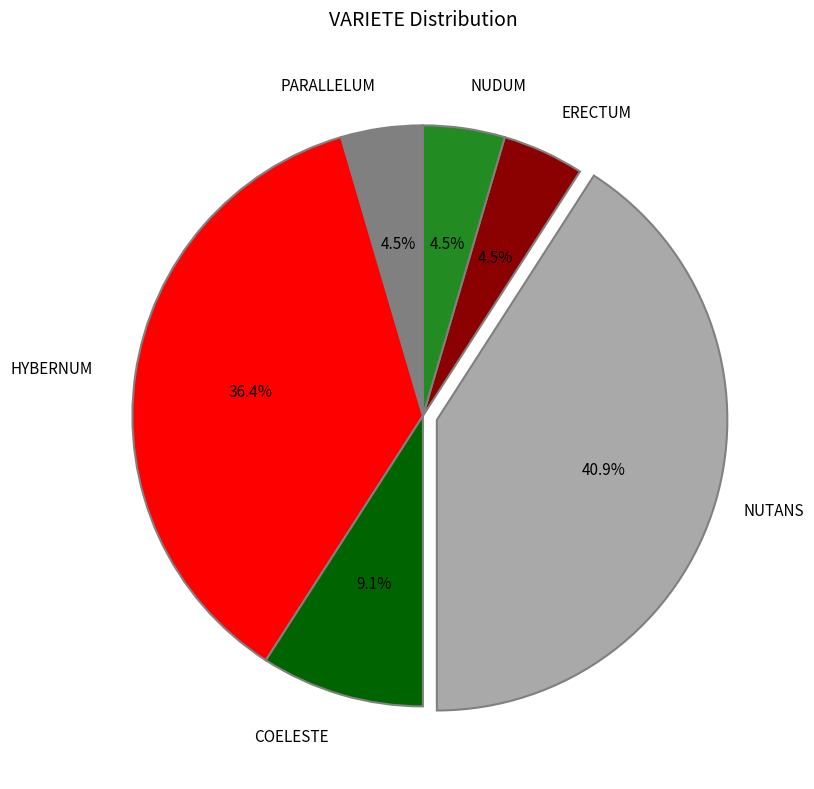

What portion of the pie excludes NUDUM?

95.5%